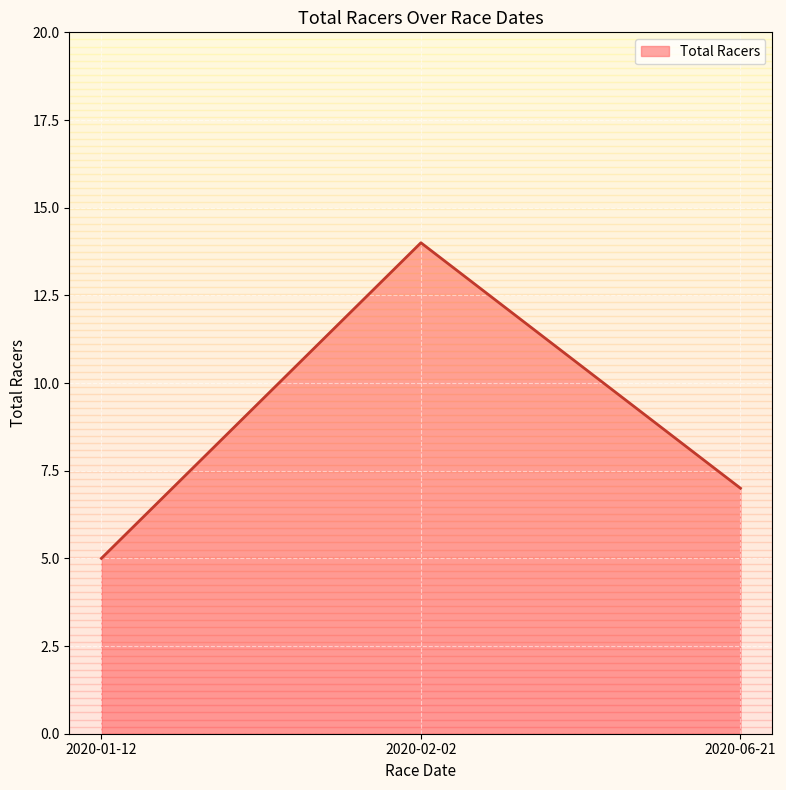

What is the change in value from 2020-01-12 to 2020-06-21?

+2